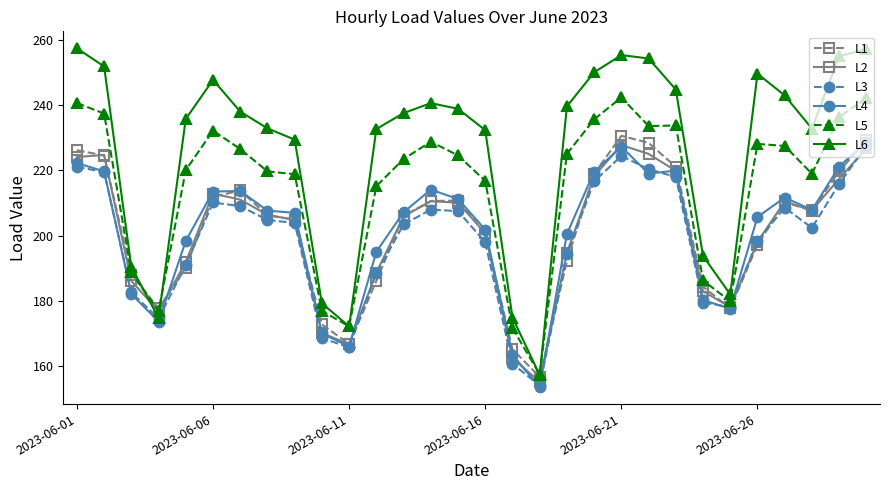

Which series has the largest range (max minus min)?

L6